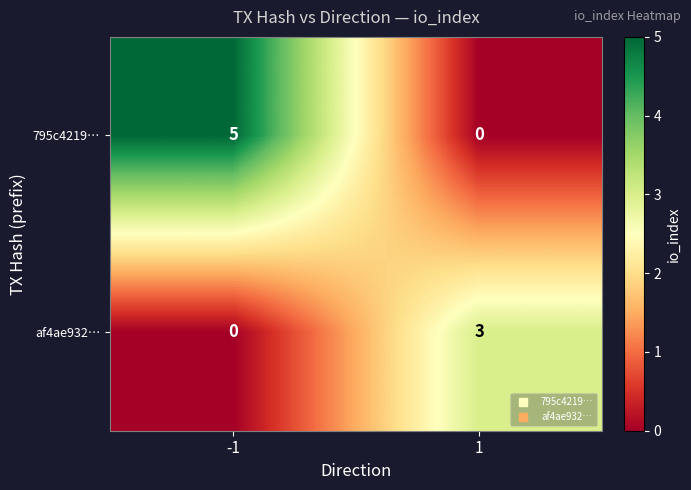

List the series in order of their overall mean, highest first.

795c4219…, af4ae932…